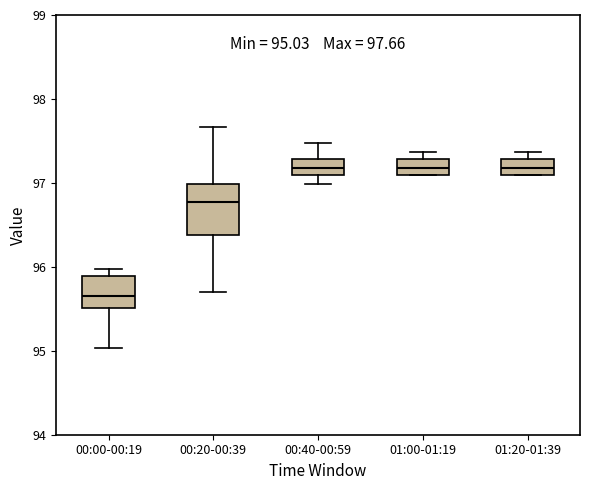

Which box is the tallest, from its lower edge to its upper edge?

00:20-00:39